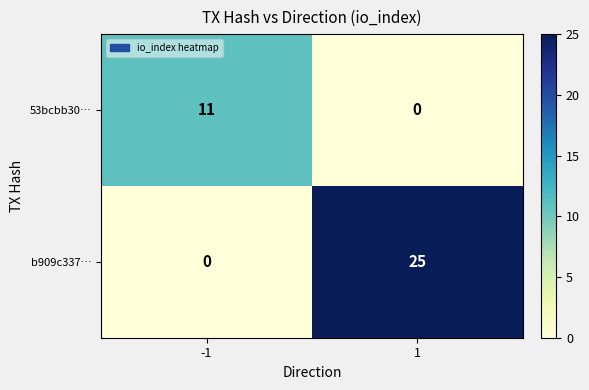

Rank the series by their maximum value, from lowest to highest.

53bcbb30…, b909c337…